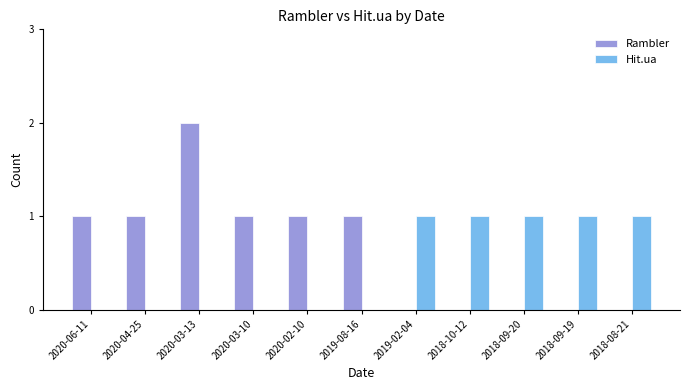

Reading left to right, list all the values displayed in this chart.

Rambler: 1	1	2	1	1	1	0	0	0	0	0
Hit.ua: 0	0	0	0	0	0	1	1	1	1	1